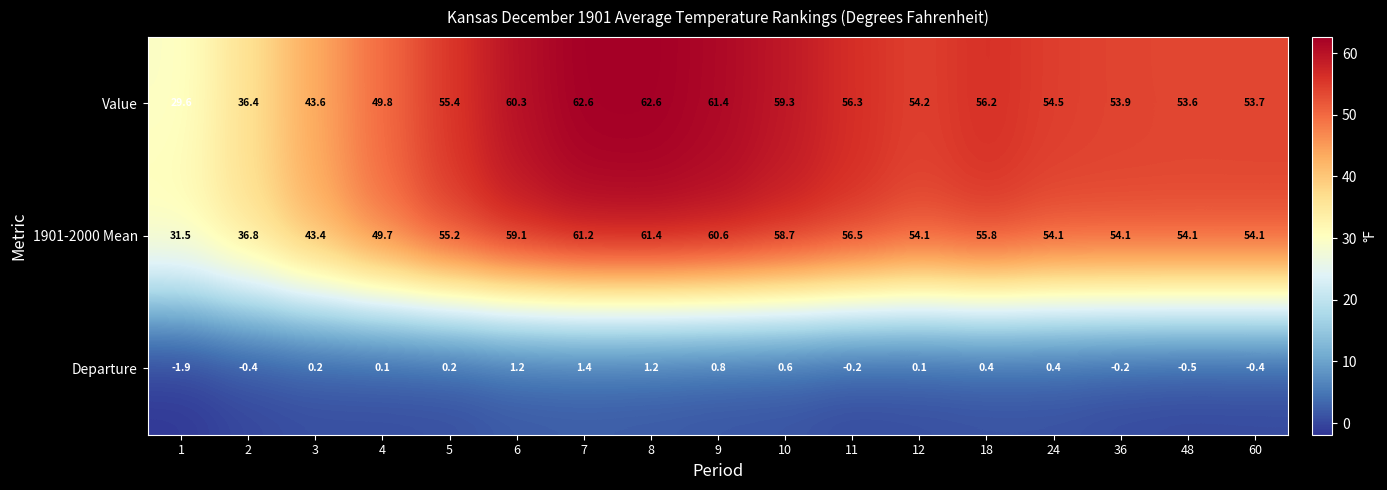

How many values in the Departure series exceed 0?

11